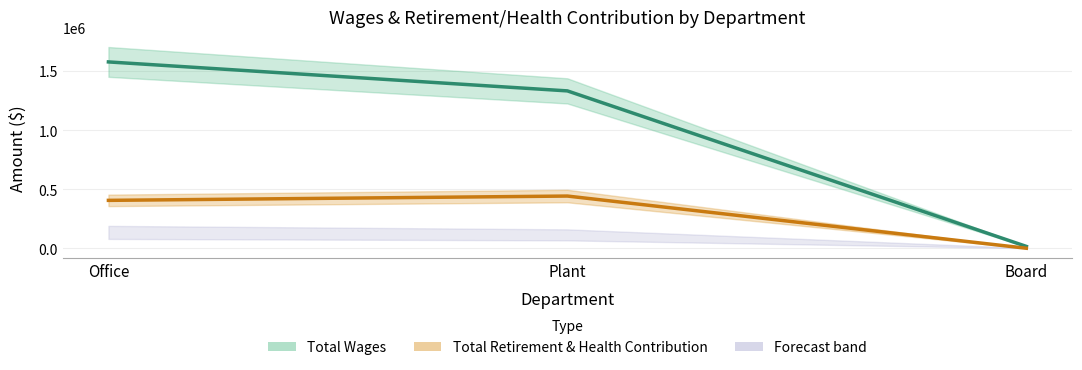

Which has a higher value, Office or Board?

Office